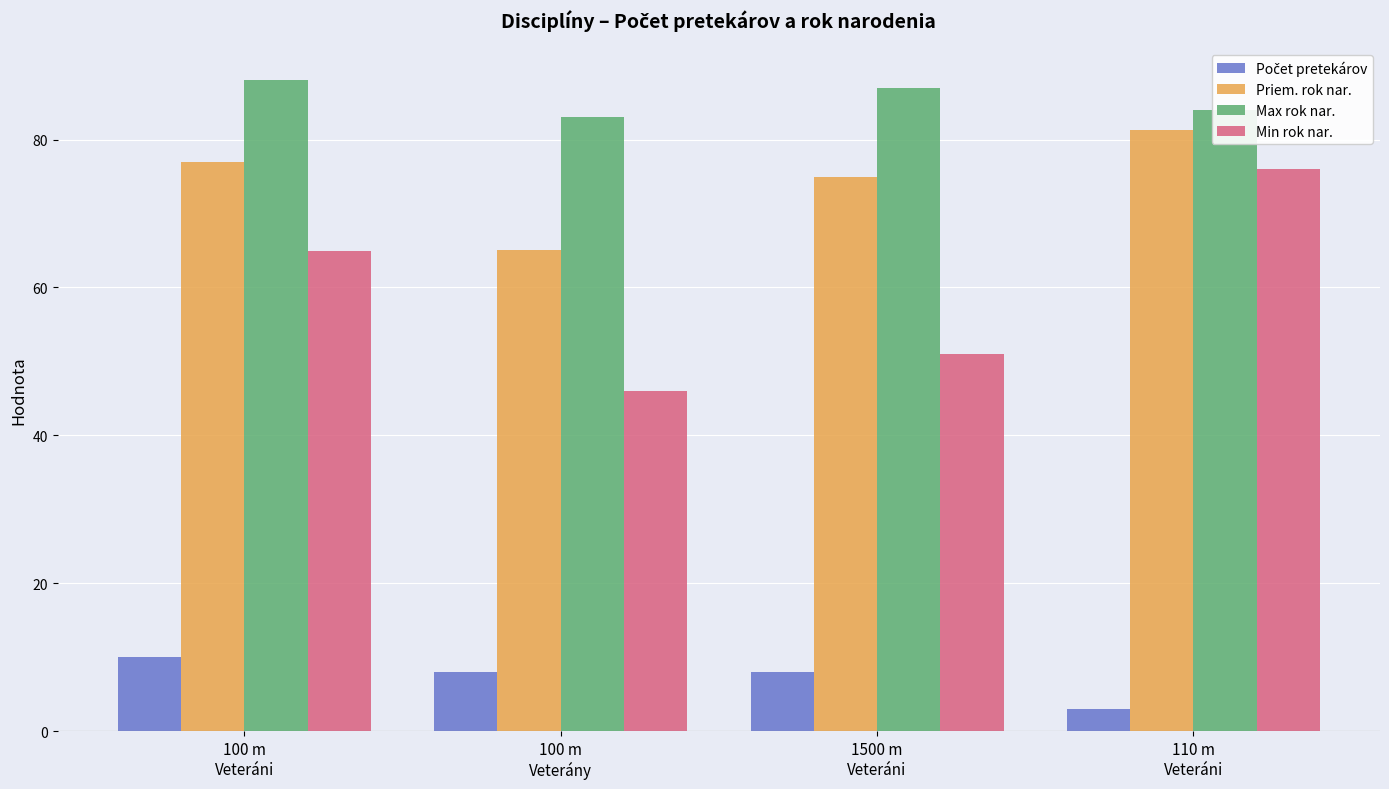

What is the average value of the Min rok nar. series?

59.5